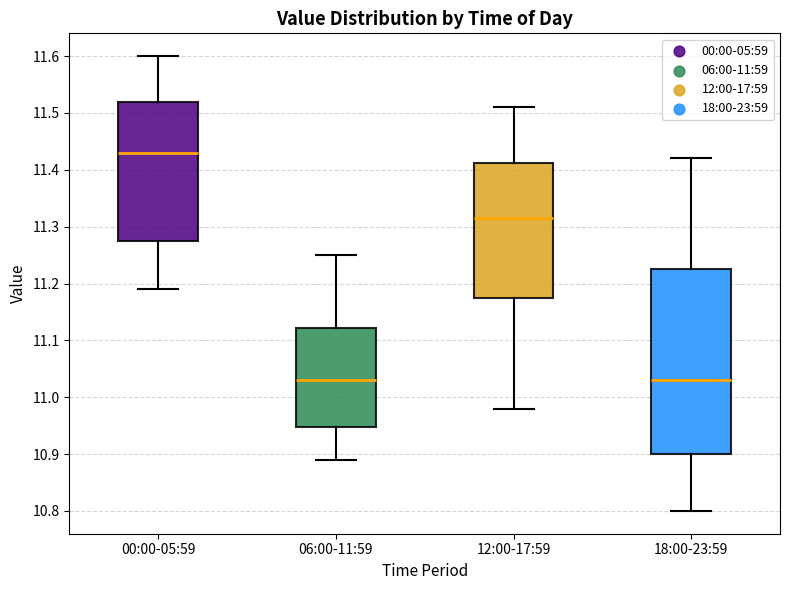

Comparing the boxes themselves (not the whiskers), which one is the tallest?

18:00-23:59